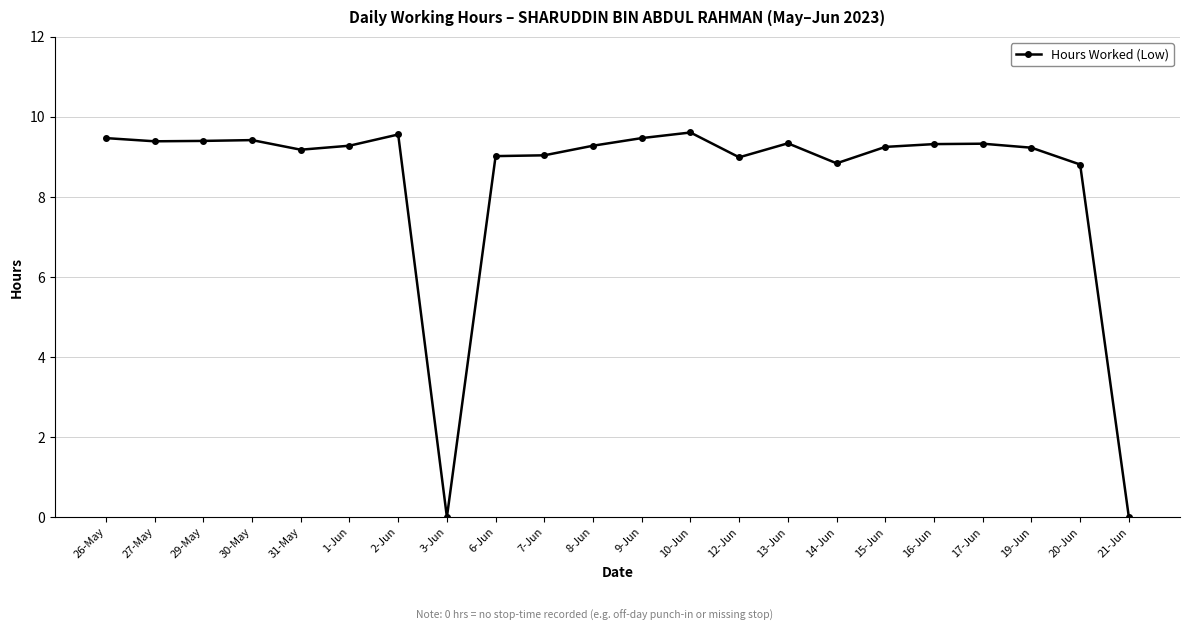

True or false: there are more than 1 points higher than both neighbors.

True